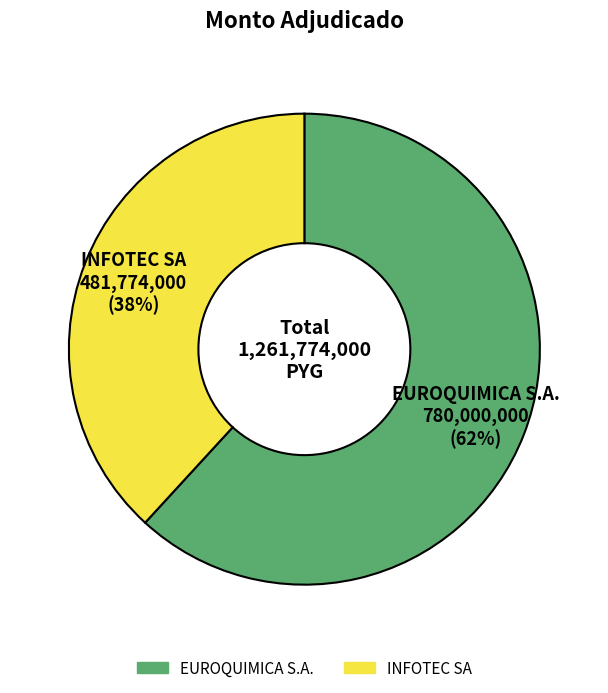

Which slice is the largest?

EUROQUIMICA S.A.